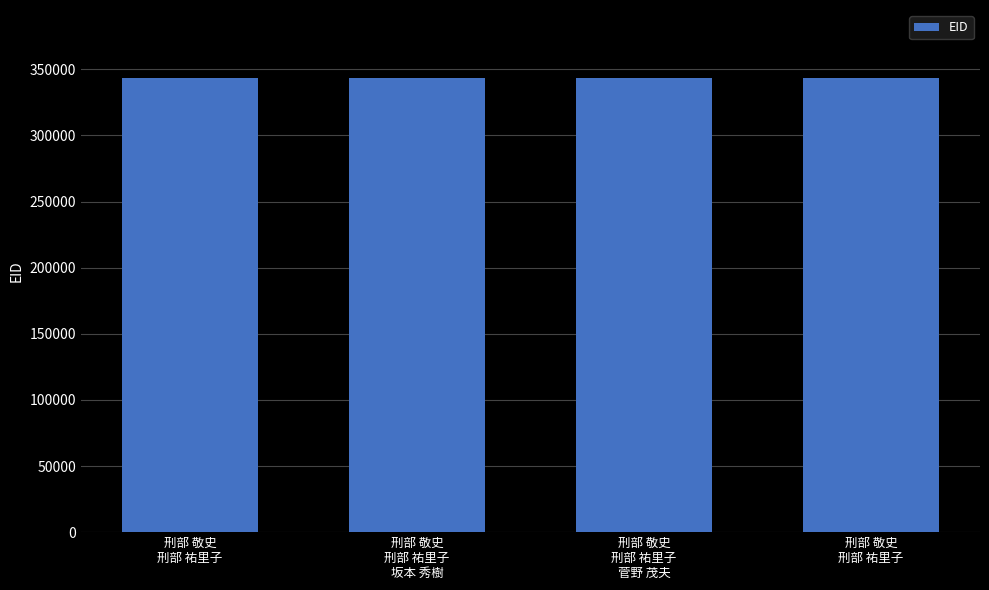

Between 刑部 敬史
刑部 祐里子 and 刑部 敬史
刑部 祐里子, which is larger?

刑部 敬史
刑部 祐里子